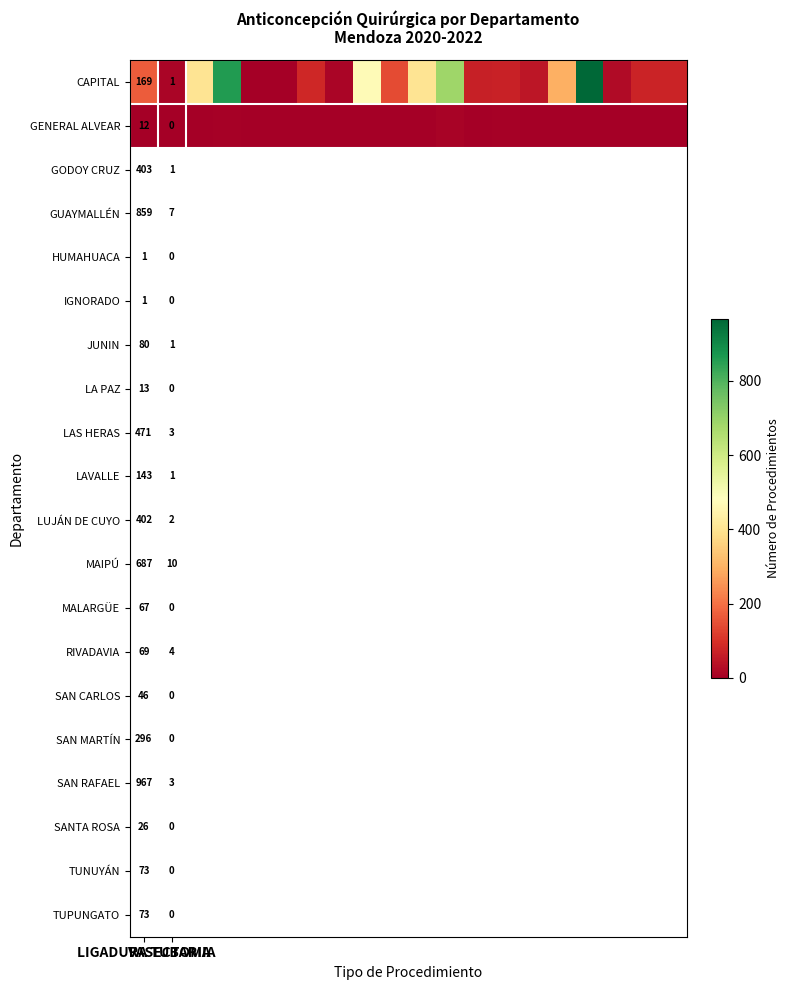

What is the greatest value displayed?

967